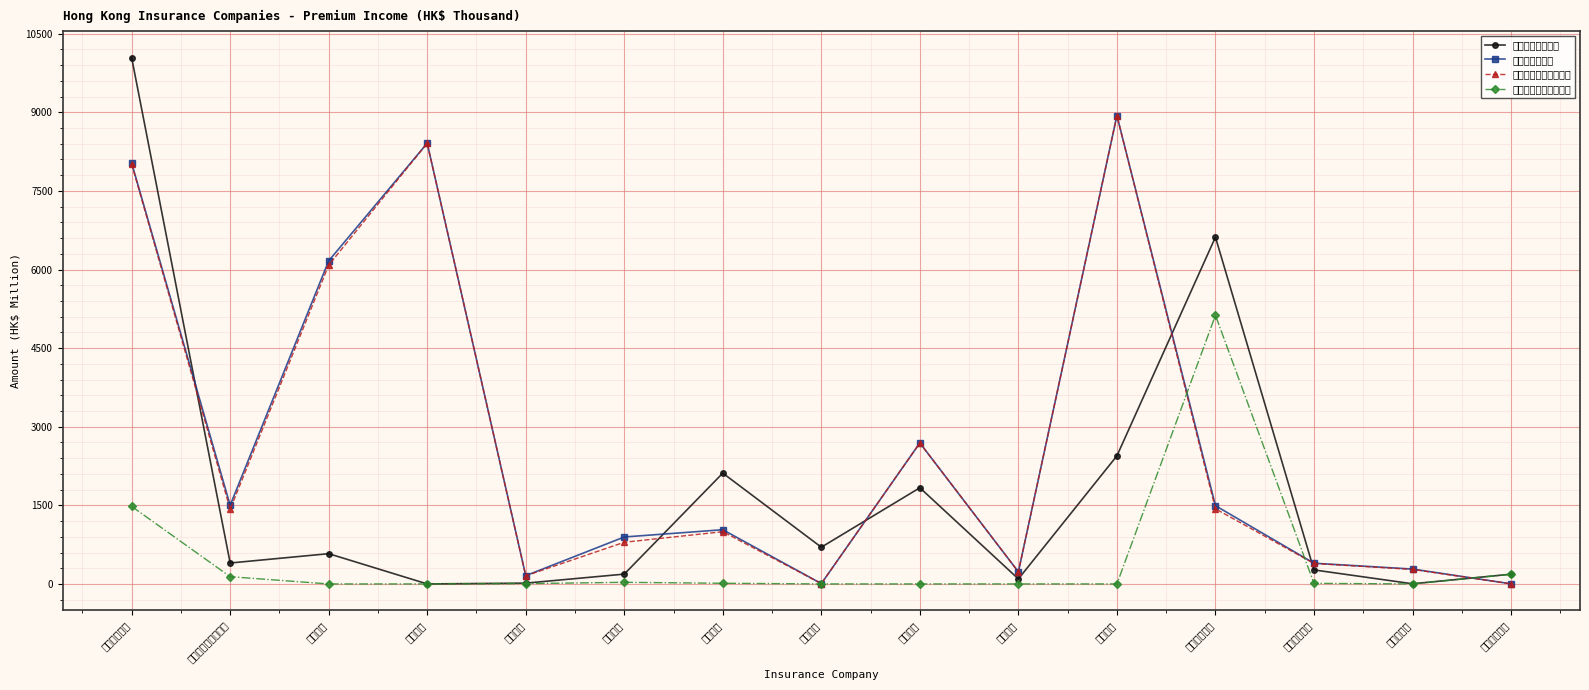

Reading left to right, what are all the values shown in this chart?

總額整付保費收入: 10046.0	399.5	577.6	0.1	15.3	187.5	2114.7	700.8	1835.4	95.7	2444.4	6618.3	267.7	3.1	185.7
總額年度化保費: 8034.8	1500.8	6165.6	8410.7	157.8	896.2	1034.6	6.3	2690.7	230.8	8938.4	1493.6	395.3	284.0	2.5
非投資相連年度化保費: 8014.9	1425.0	6084.2	8410.7	155.4	795.6	997.1	6.3	2690.7	230.8	8938.4	1433.7	390.6	277.1	2.5
投資相連整付保費收入: 1480.0	138.3	0.0	0.0	5.9	31.2	12.6	0.0	0.0	0.0	0.0	5127.2	10.9	0.0	185.7